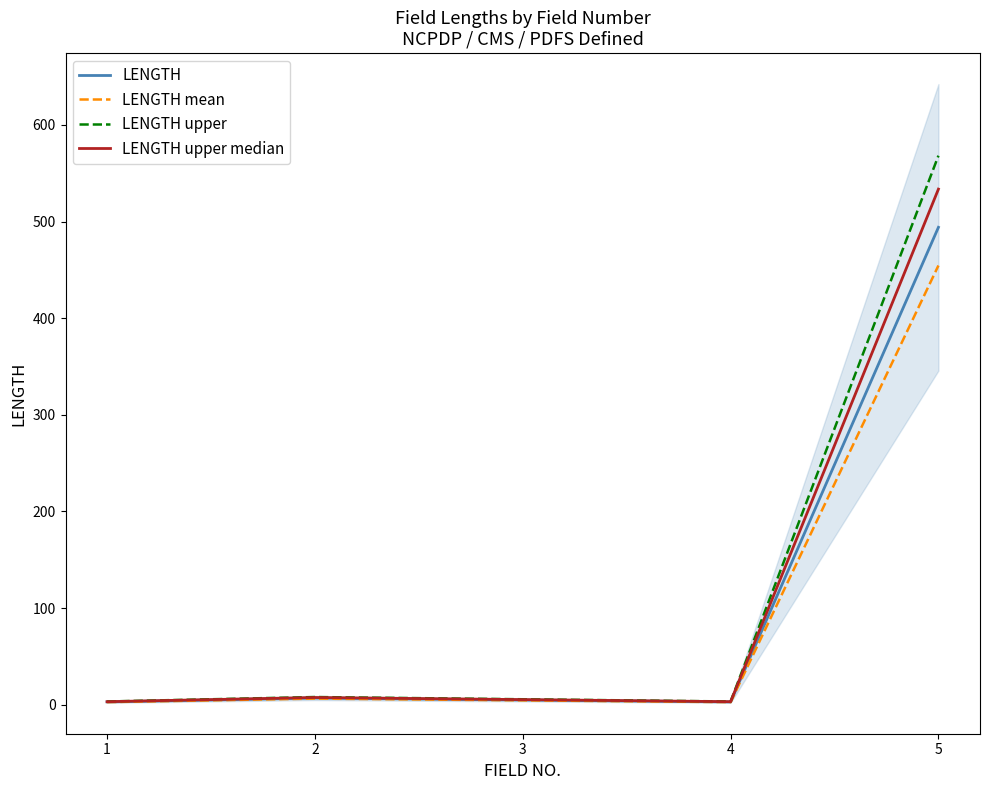

At which category does LENGTH reach its first local peak?

2